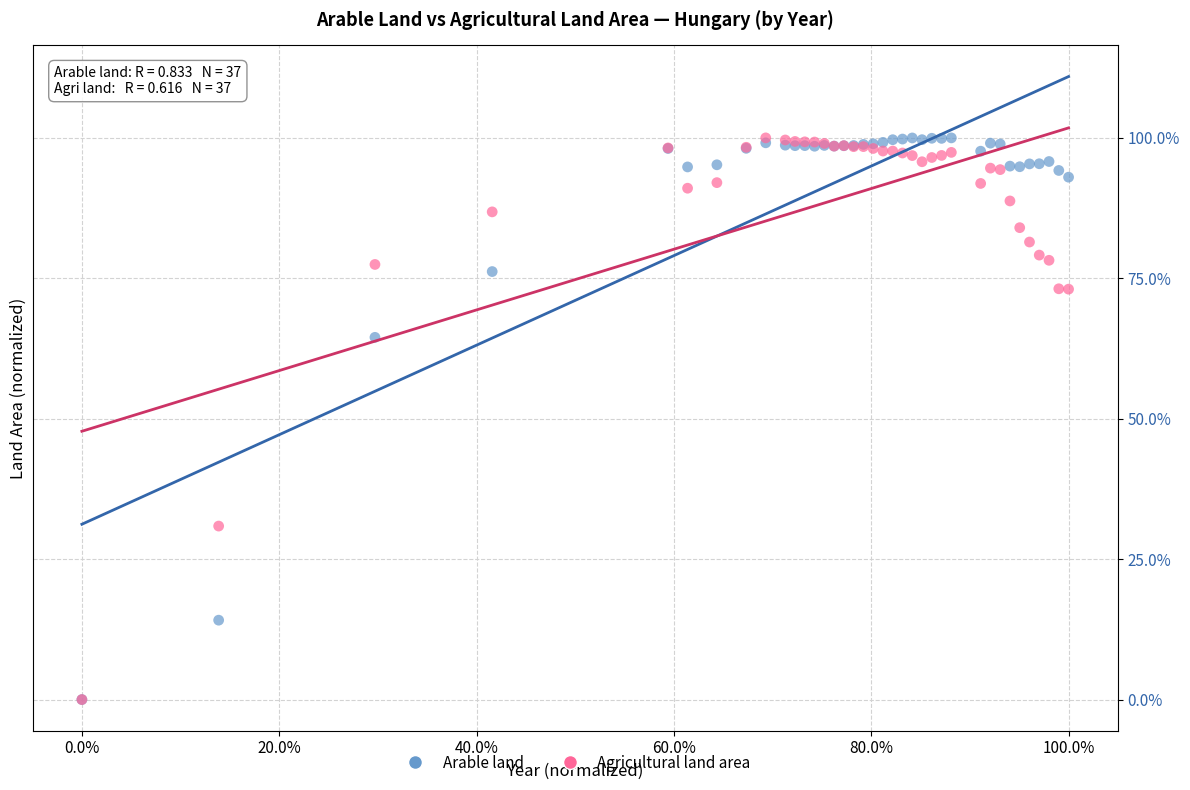

What are all the series names shown in the legend?

Arable land, Agricultural land area